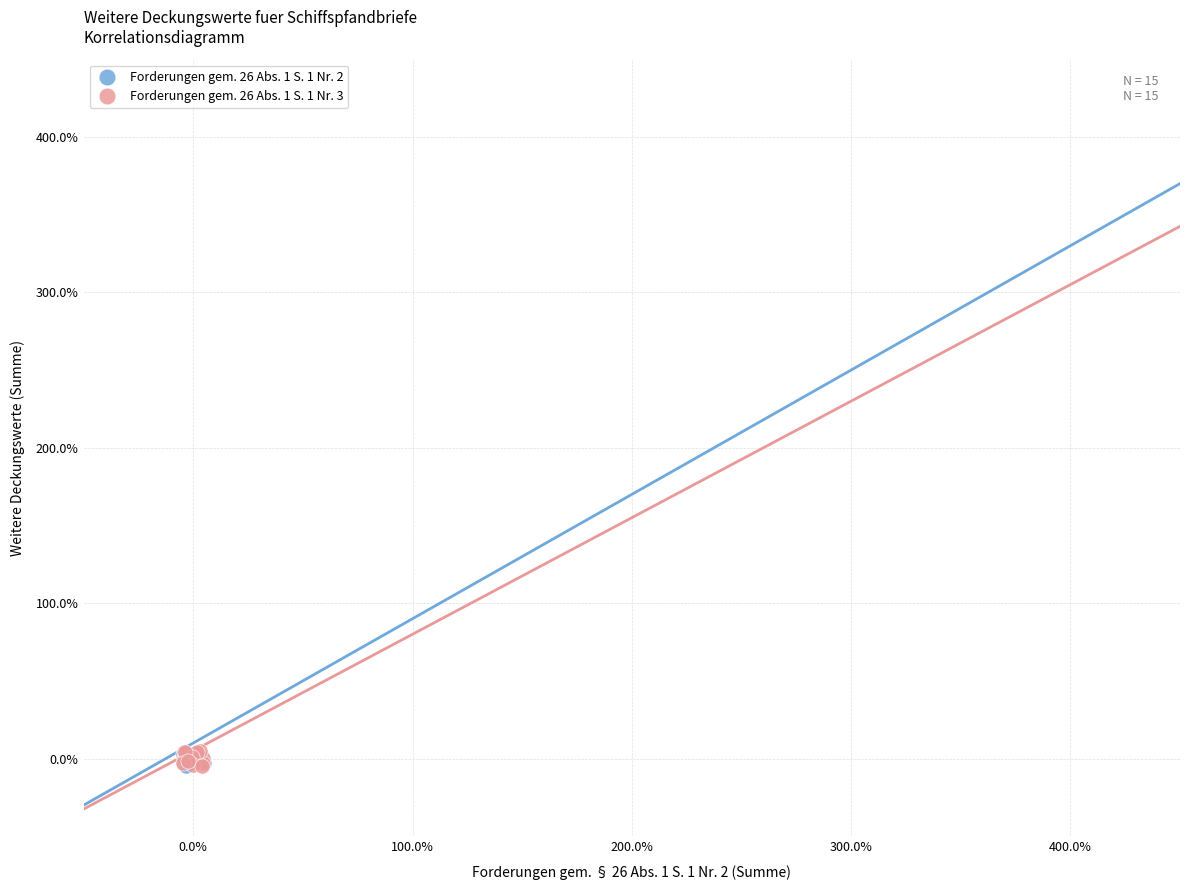

Which series has the largest Y range (max minus min)?

Forderungen gem. 26 Abs. 1 S. 1 Nr. 3